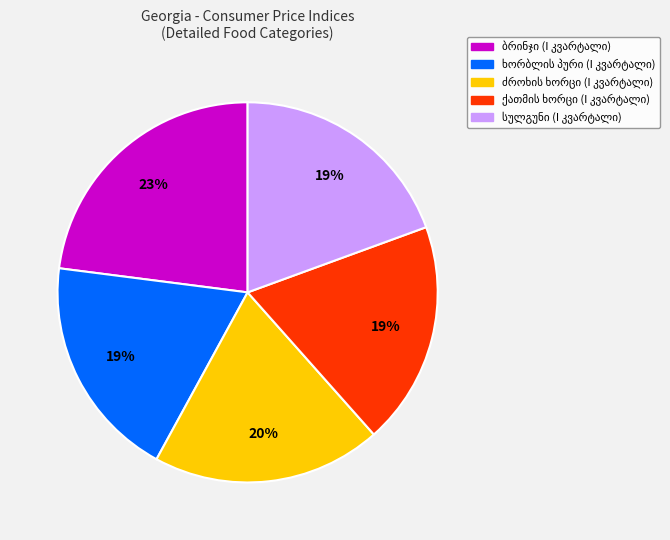

To the nearest percent, what is the difference between the largest and smallest slice percentages?

4%